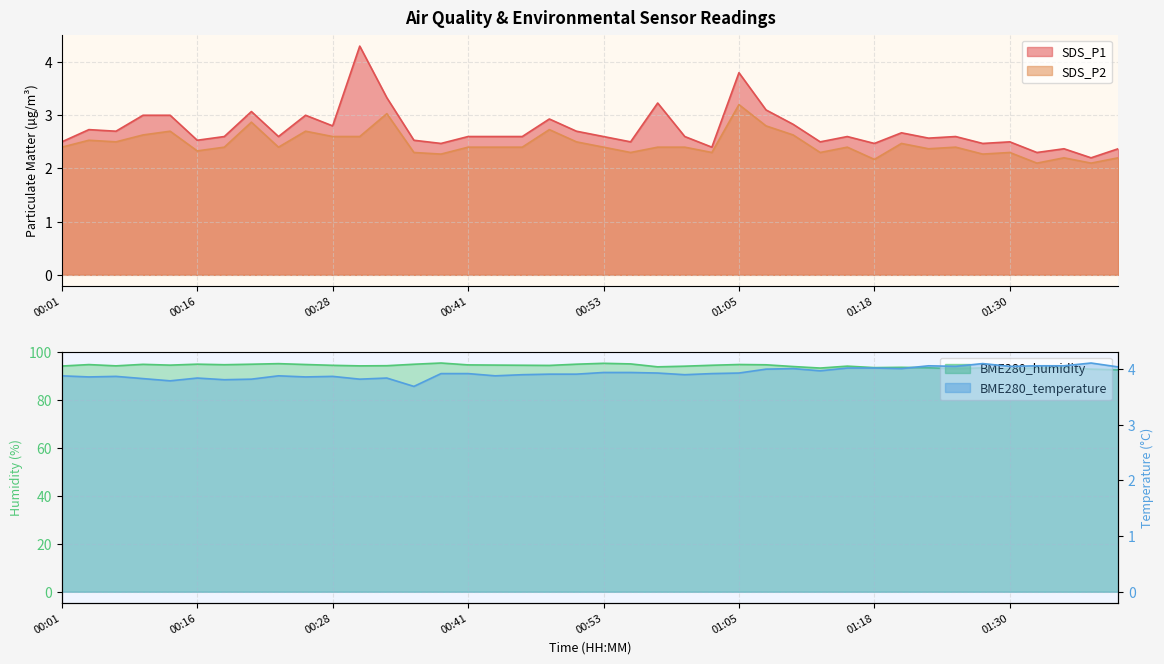

At how many categories does at least one series exceed 86?

40